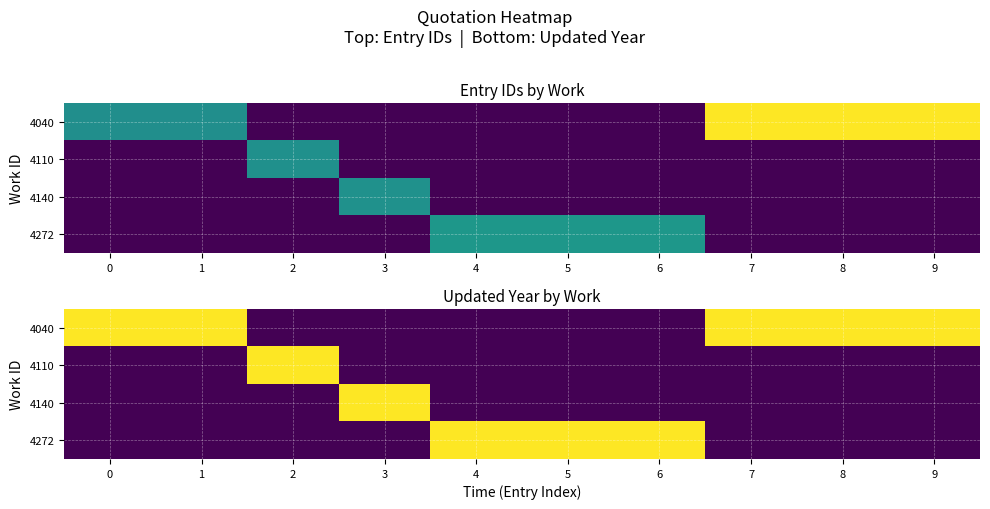

Where is row_0 nearest to the value 1006?

2